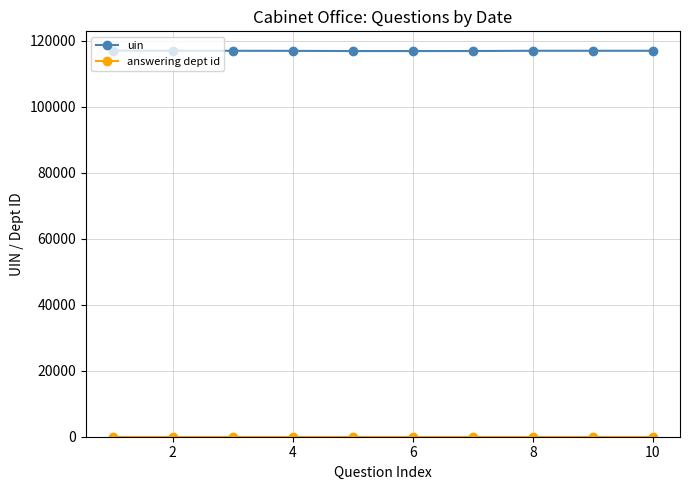

Which series has the widest spread of values?

uin